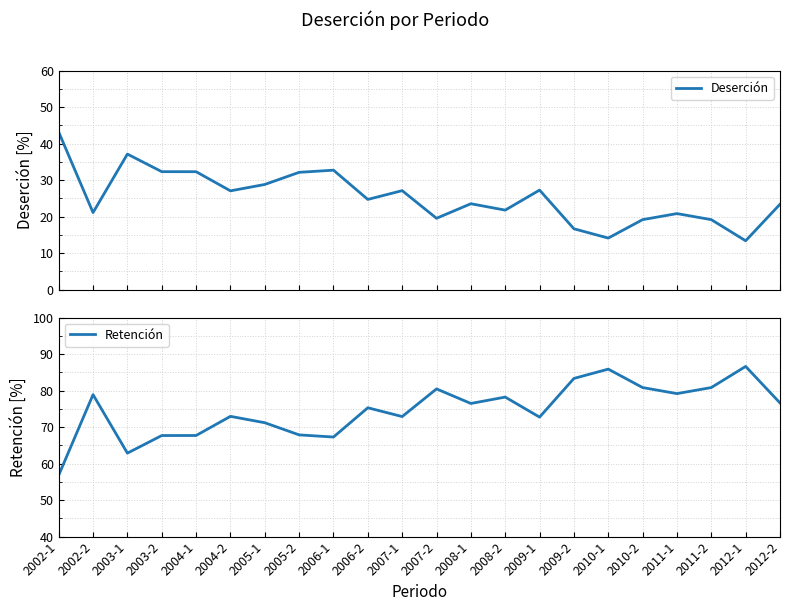

List the series in order of their peak value, highest first.

Retención, Deserción